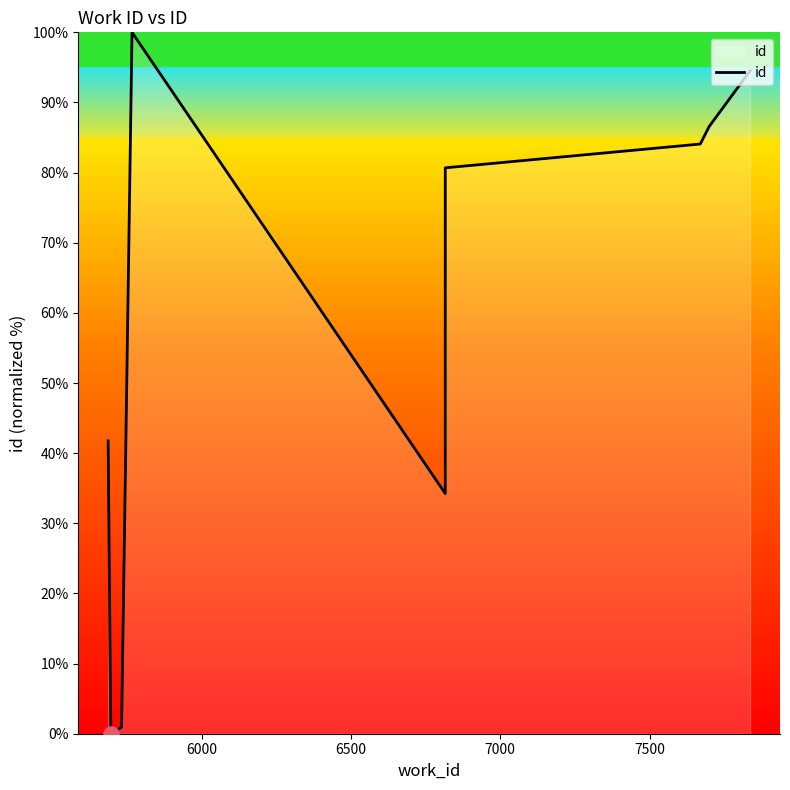

Between 6500 and 7000, which is larger?

7000